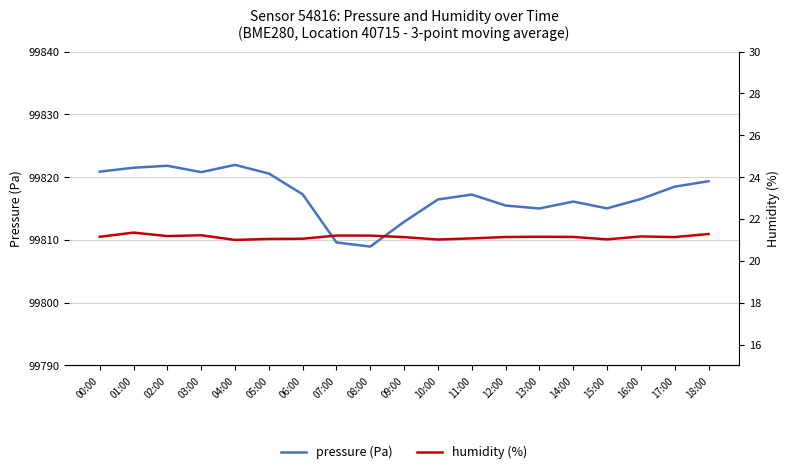

What position from the left is 02:00?

3